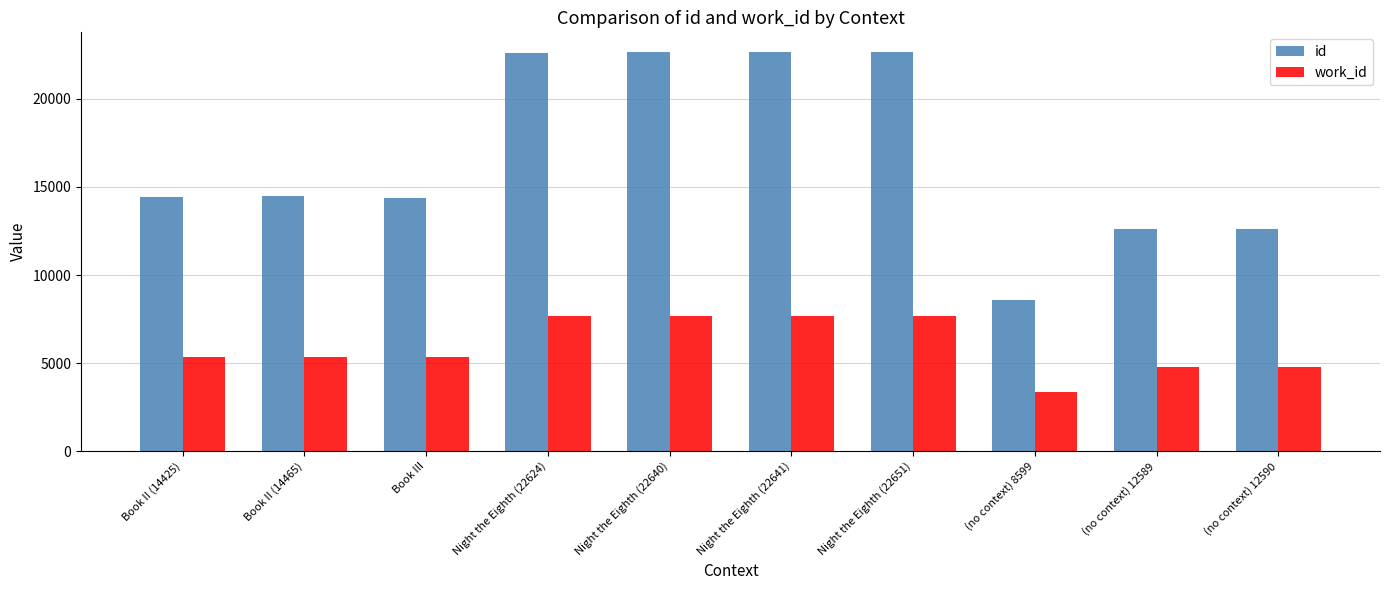

Rank the series by their maximum value, from highest to lowest.

id, work_id